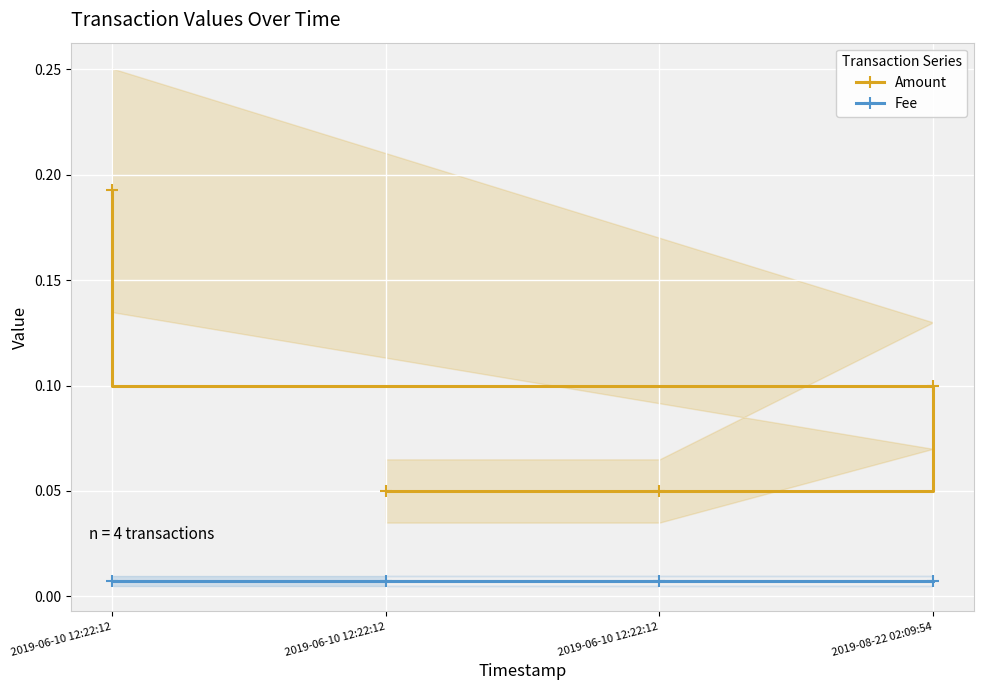

Where is Amount nearest to the value 0?

2019-06-10 12:22:12